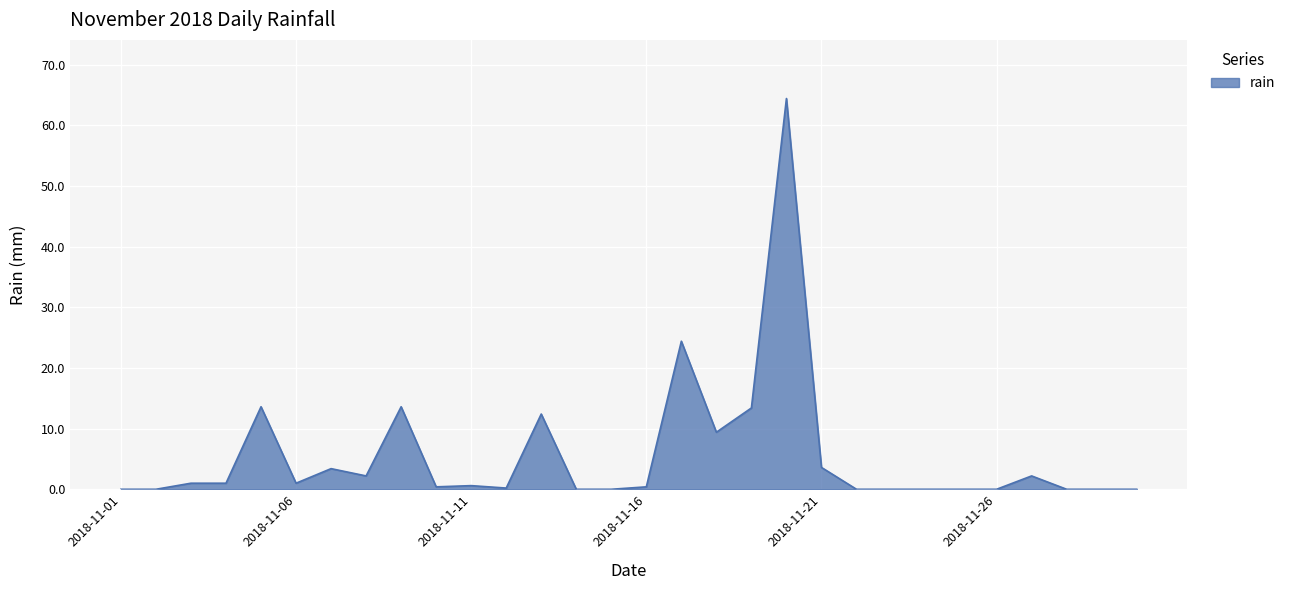

Reading right to left, transcribe all the data shown in this chart.

0.0	0.0	0.0	2.2	0.0	0.0	0.0	0.0	0.0	3.6	64.4	13.4	9.4	24.4	0.4	0.0	0.0	12.4	0.2	0.6	0.4	13.6	2.2	3.4	1.0	13.6	1.0	1.0	0.0	0.0